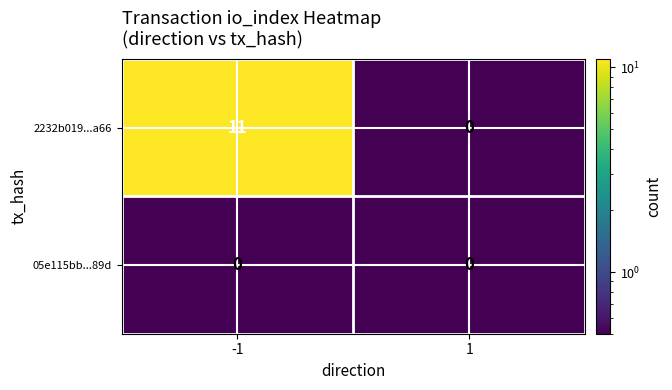

What is the sum of all 2232b019...a66 values?

11